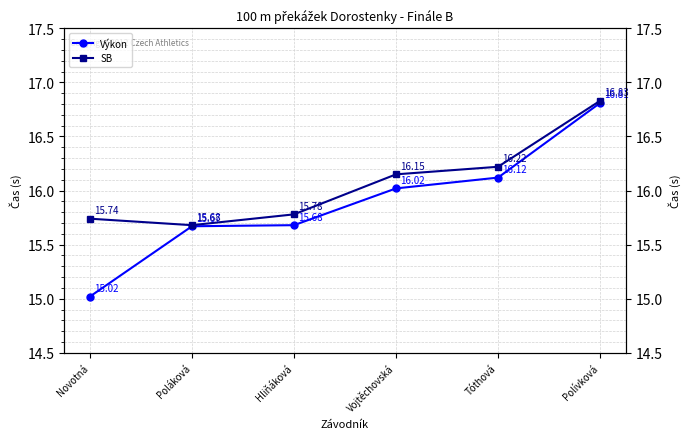

The Výkon series shows 15.7 at Hliňáková. True or false?

True